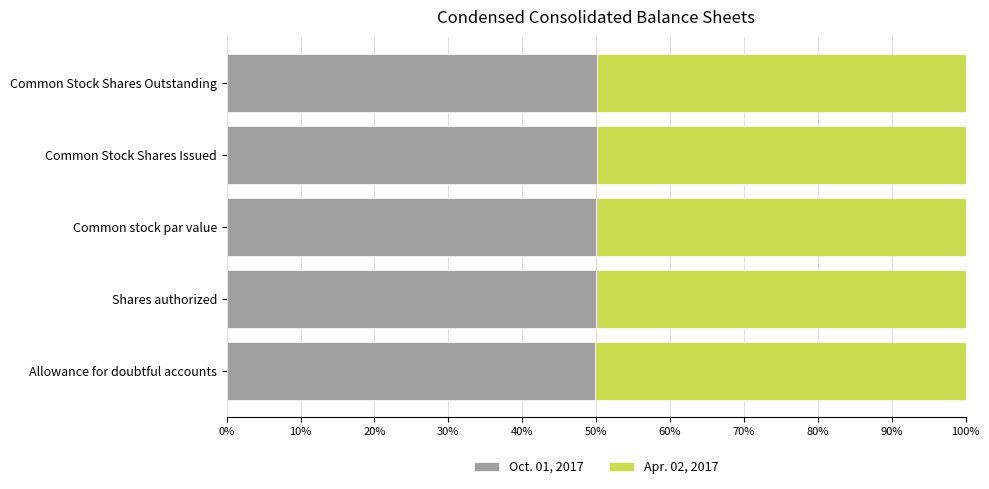

What is the sum of the Oct. 01, 2017 values at Common Stock Shares Issued and Shares authorized?

100.1